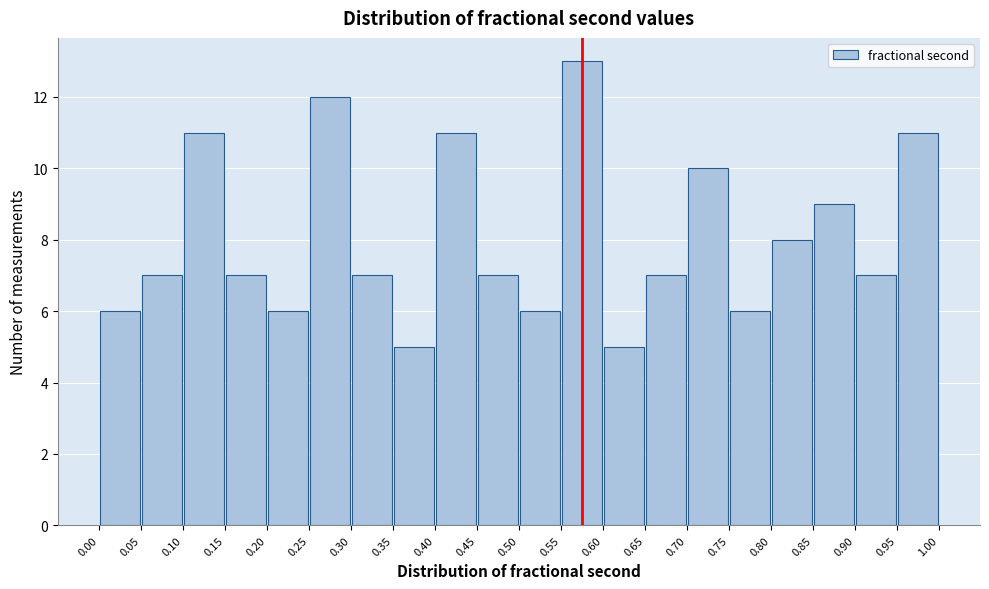

How tall is the bar that spans 0.05 to 0.10 on the x-axis? The values are not printed on the chart, so give them approximately, as read against the axis.

7